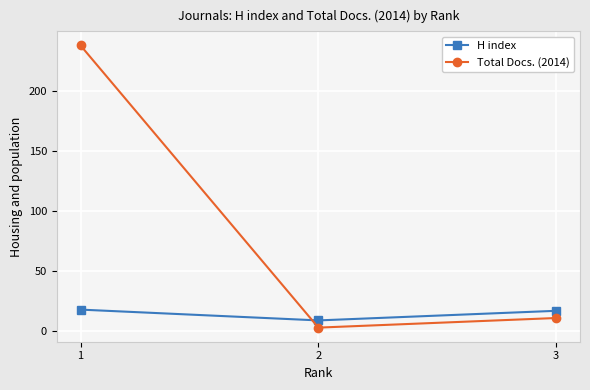

What is the average value of the Total Docs. (2014) series?

84